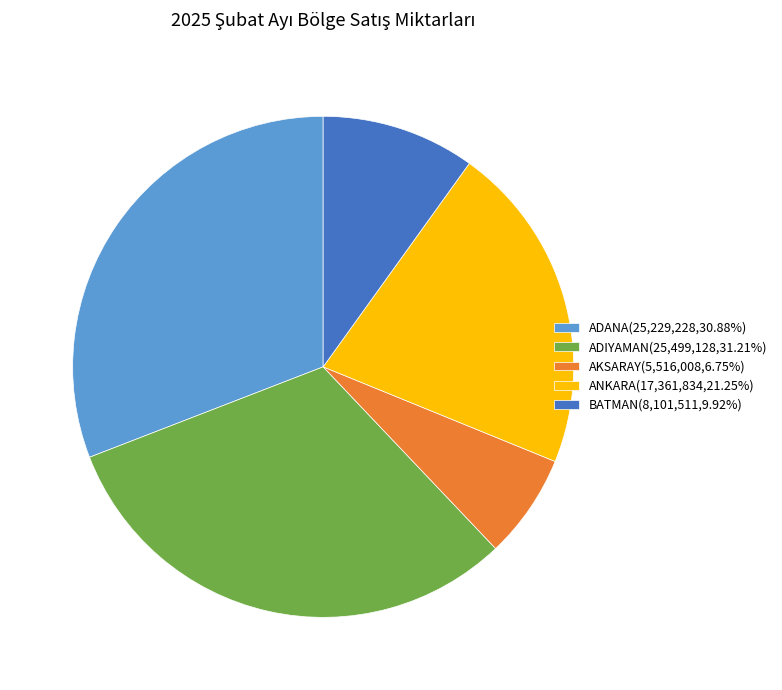

Is there any slice that represents more than half of the pie?

No